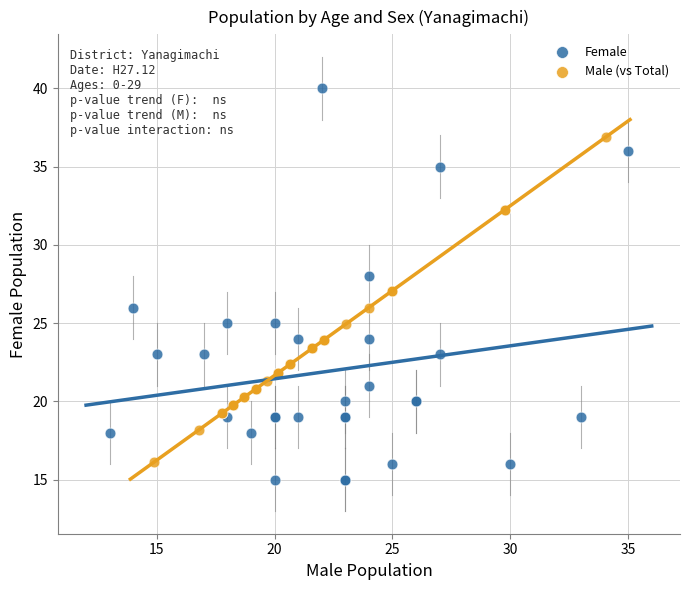

Which series has the largest Y range (max minus min)?

Female